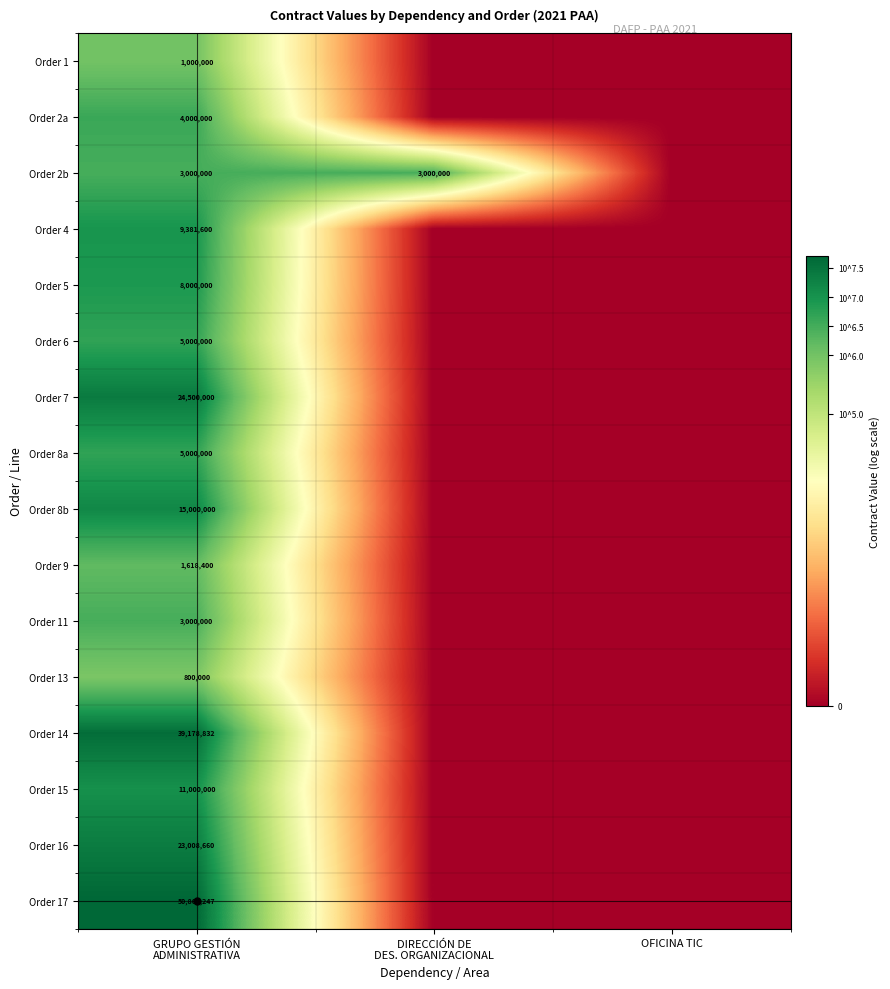

How many data points does each series have?

3